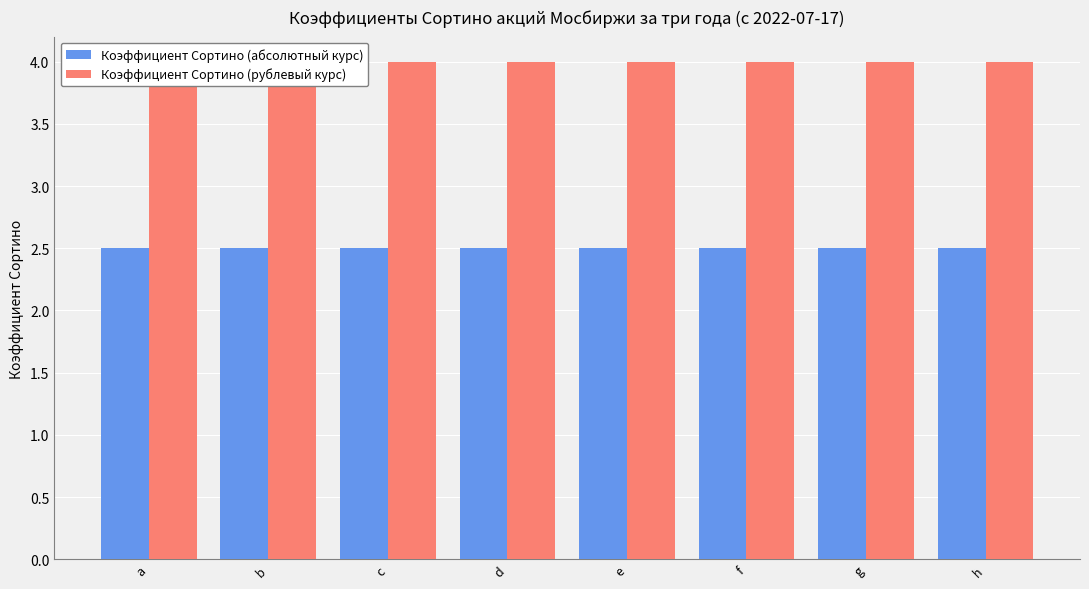

List the series in order of their overall mean, highest first.

Коэффициент Сортино (рублевый курс), Коэффициент Сортино (абсолютный курс)